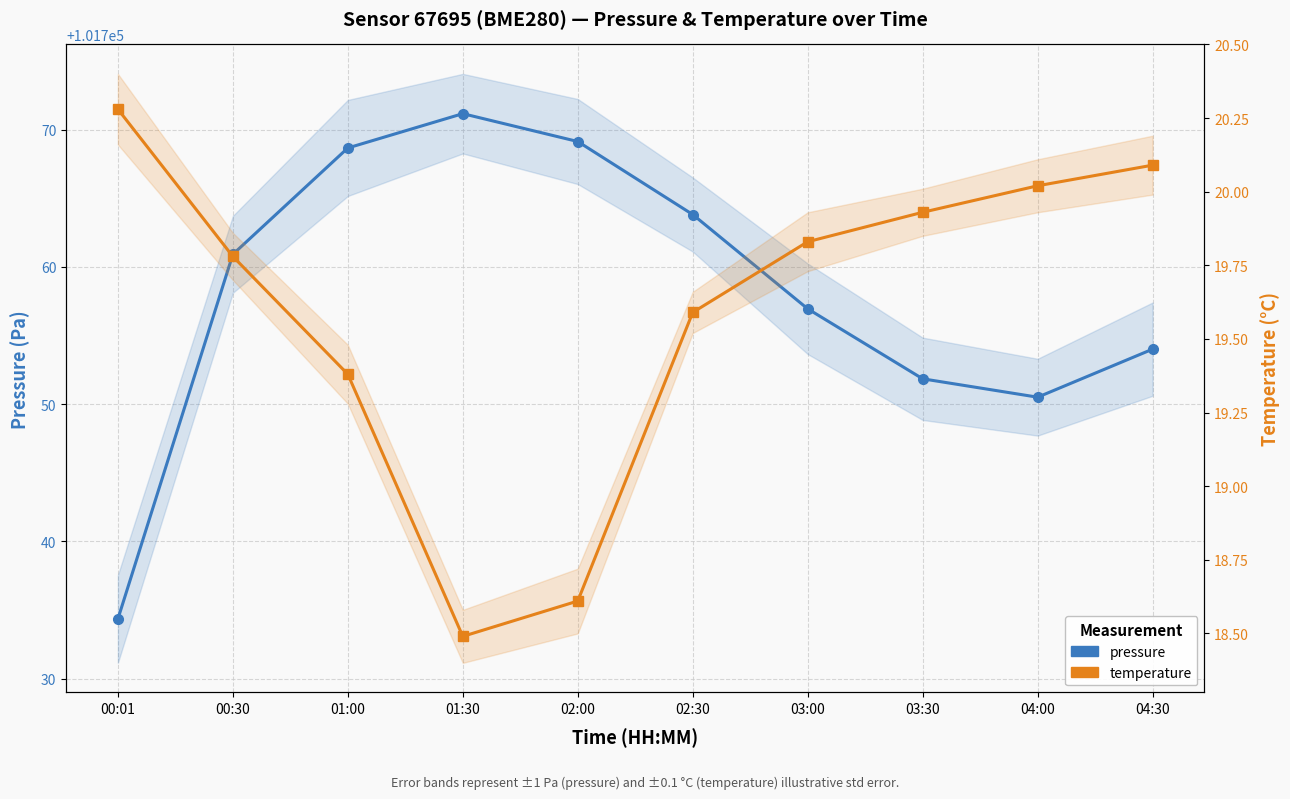

Read the temperature value at 02:00.

18.6